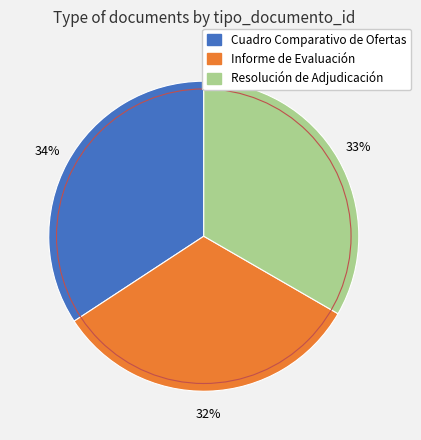

Count the number of slices in the pie.

3